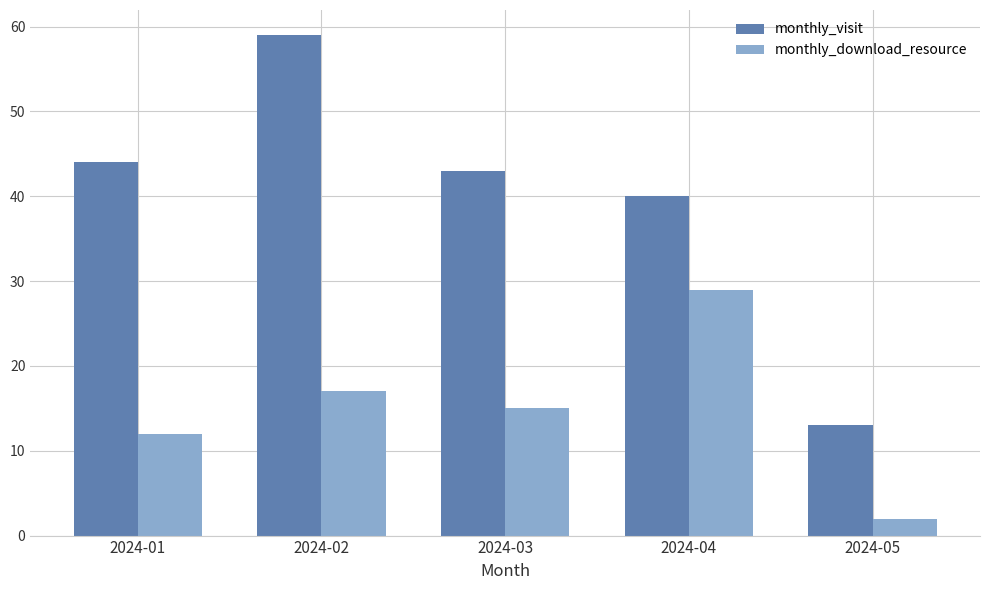

Which series has the widest spread of values?

monthly_visit